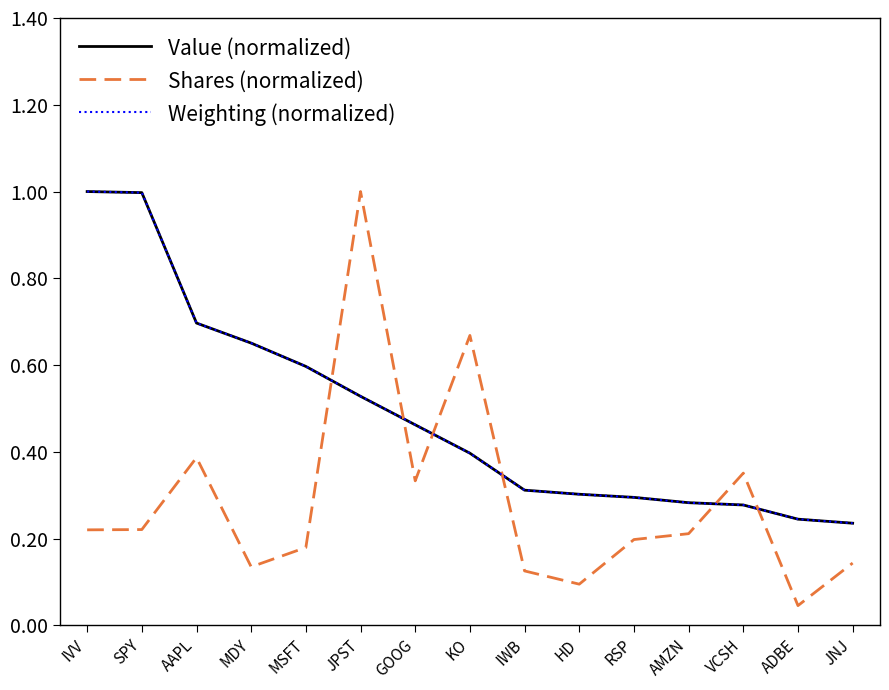

What position from the right is IWB?

7